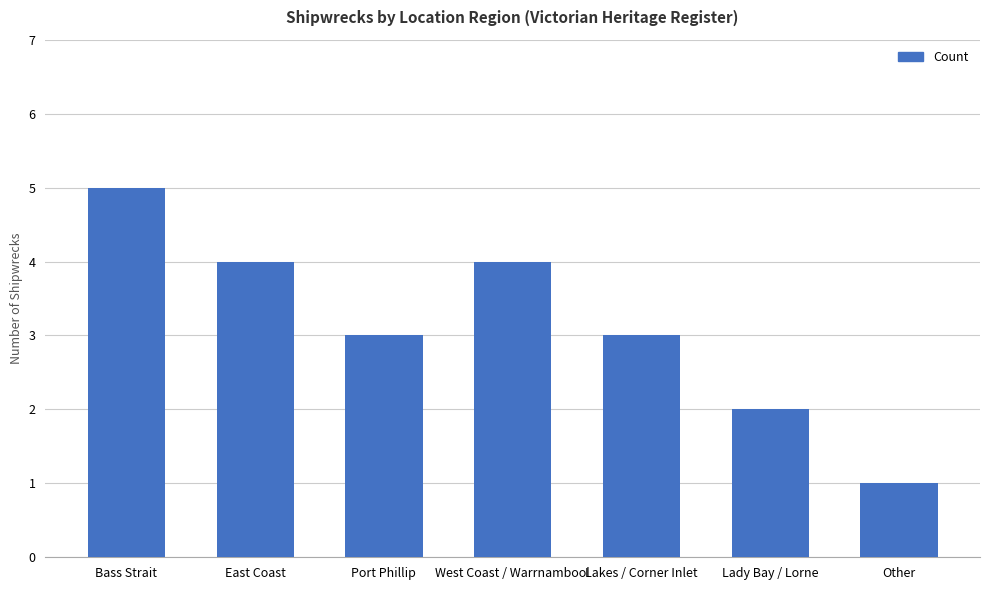

What is the difference between the maximum and minimum values?

4